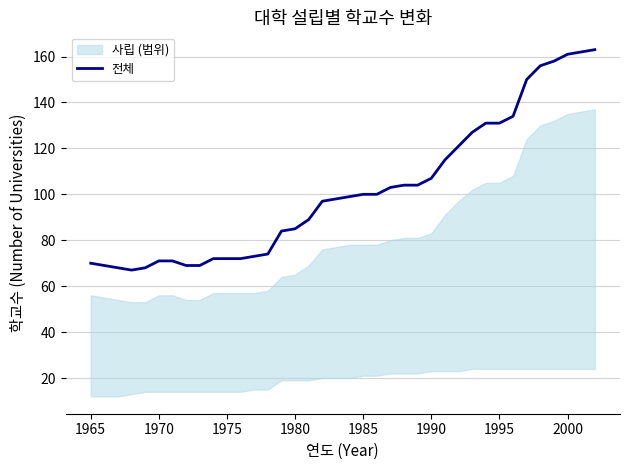

How many points are lower than both their immediate neighbors (excluding endpoints)?

1